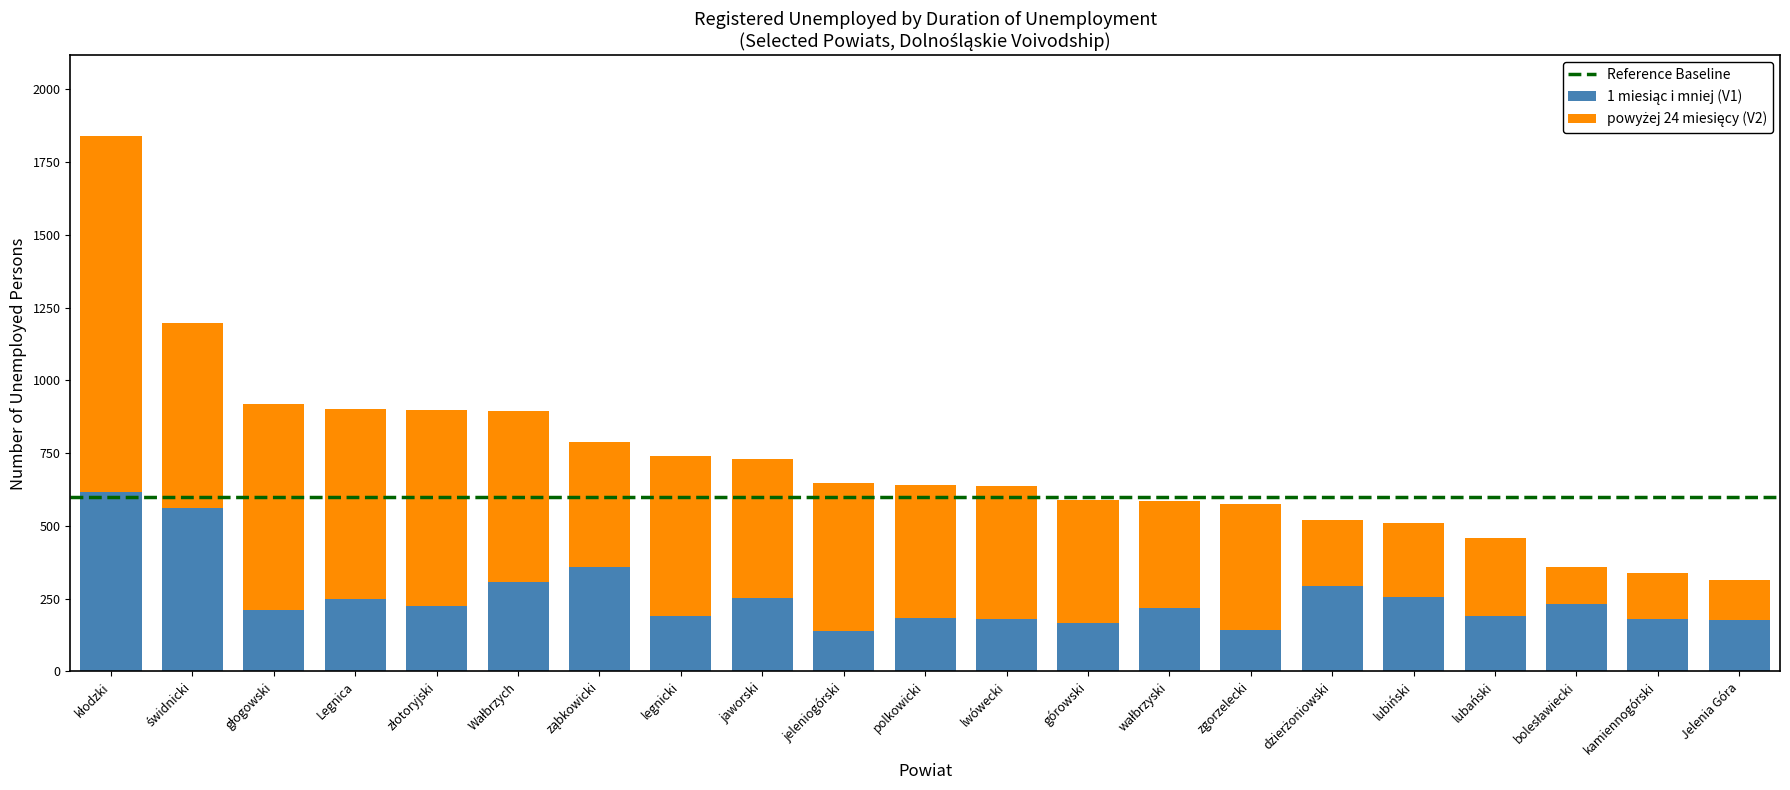

What is the sum of the powyżej 24 miesięcy (V2) values at złotoryjski and lubański?

943